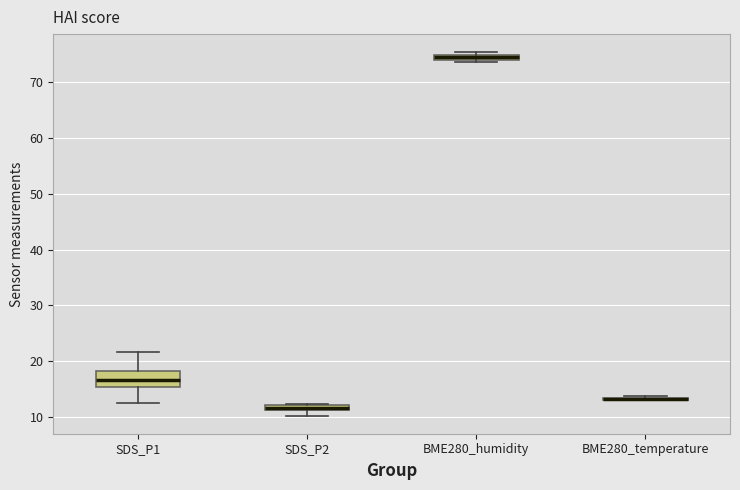

Where is the lower edge of the box for BME280_humidity on the y-axis? The values are not printed on the chart, so give them approximately, as read against the axis.

74